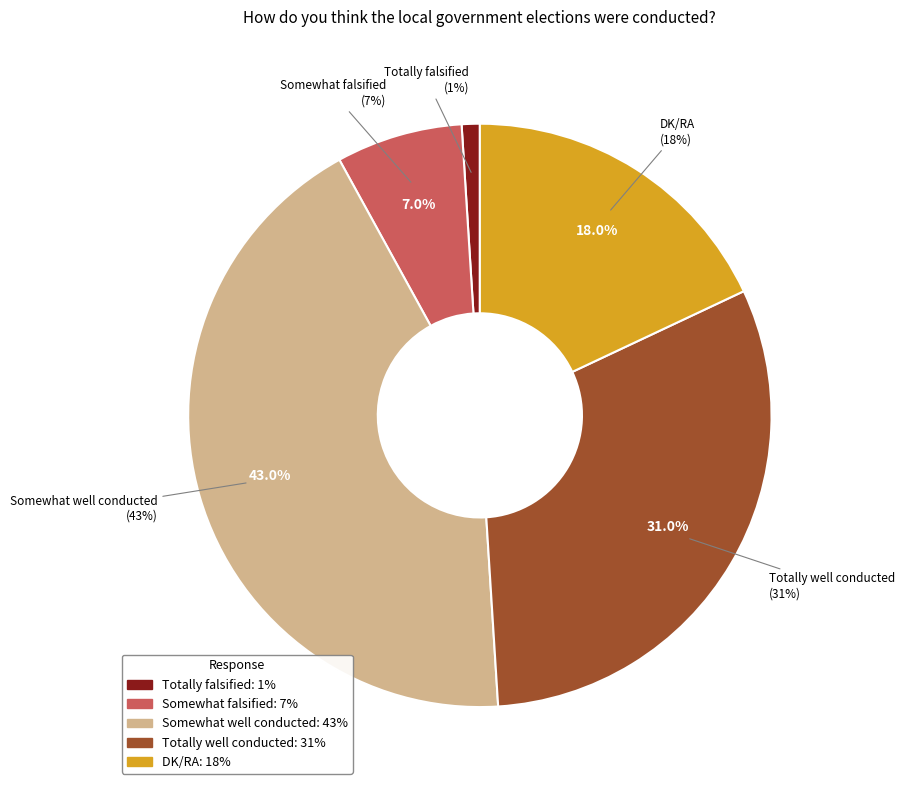

What is the largest slice in the pie chart?

Somewhat well conducted